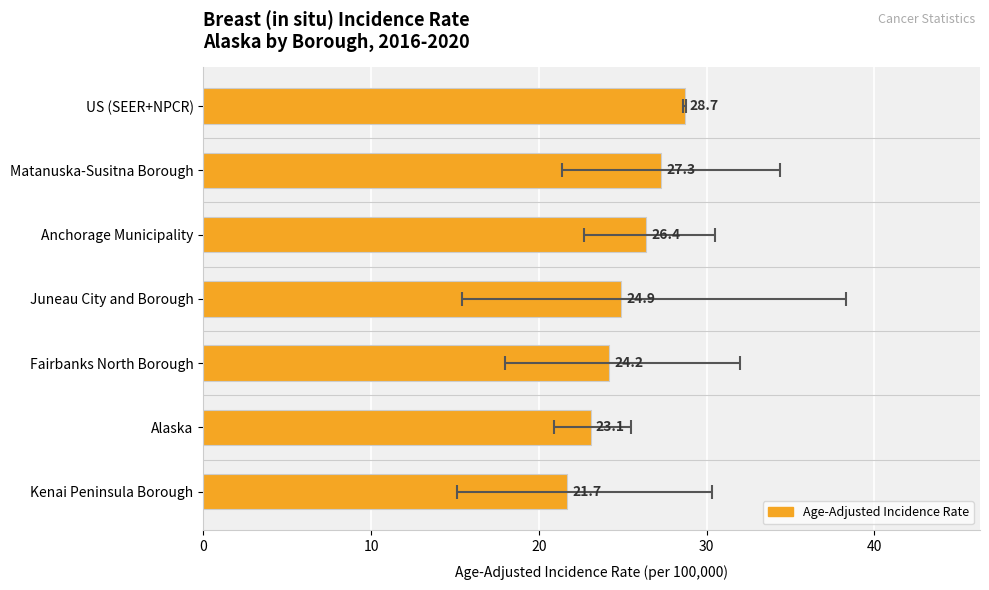

What is the difference between the maximum and minimum values?

7.0